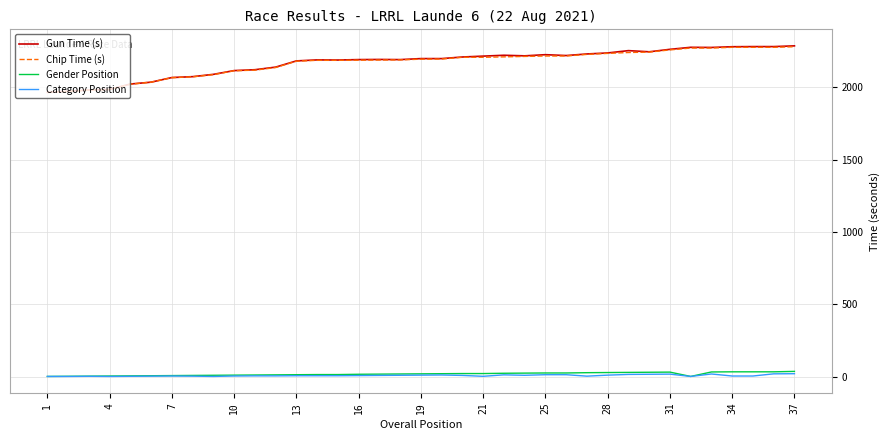

True or false: Gun Time (s) and Gender Position intersect in this chart.

False